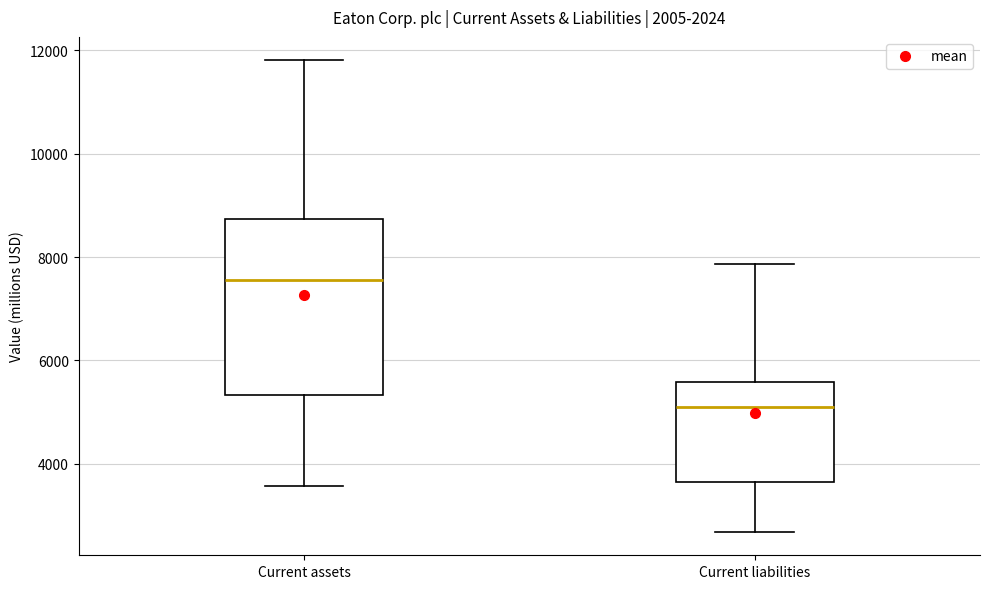

Which box's median line is the highest?

Current assets